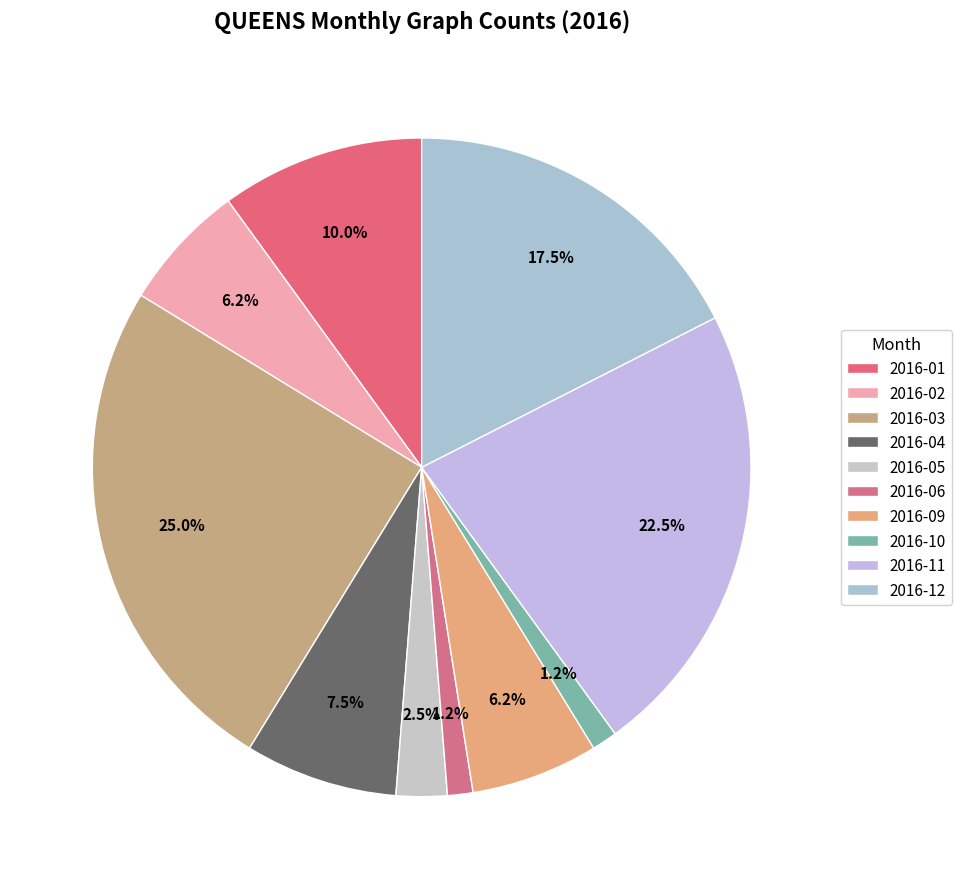

To the nearest percent, what percentage of the pie is 2016-12?

18%